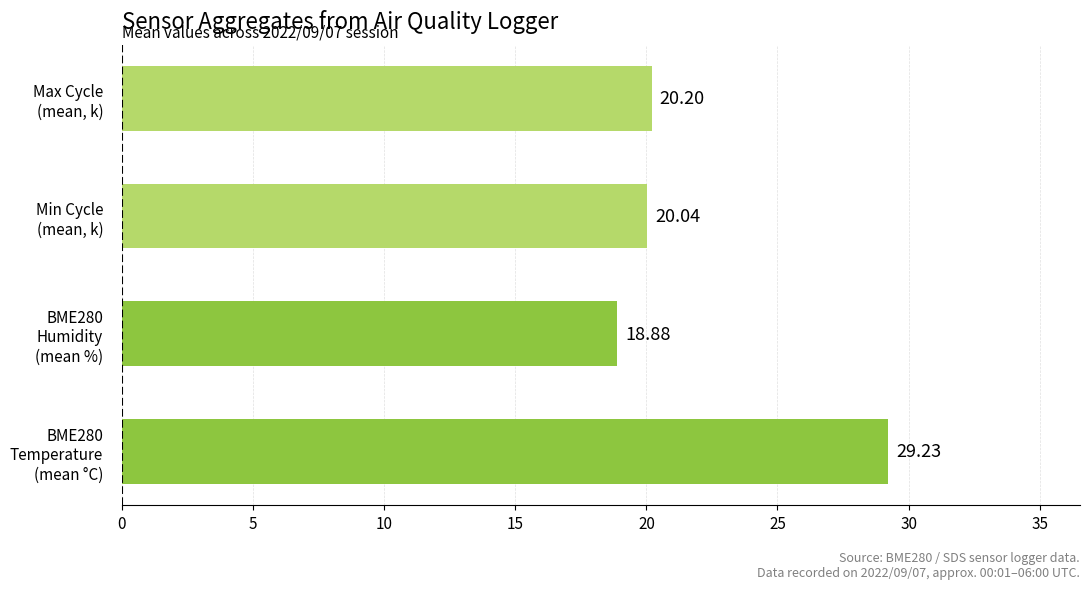

Rank the categories by value from highest to lowest.

BME280
Temperature
(mean °C), Max Cycle
(mean, k), Min Cycle
(mean, k), BME280
Humidity
(mean %)